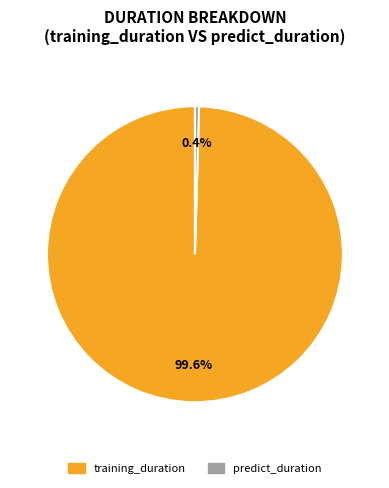

To the nearest percent, what is the combined percentage of predict_duration and training_duration?

100%